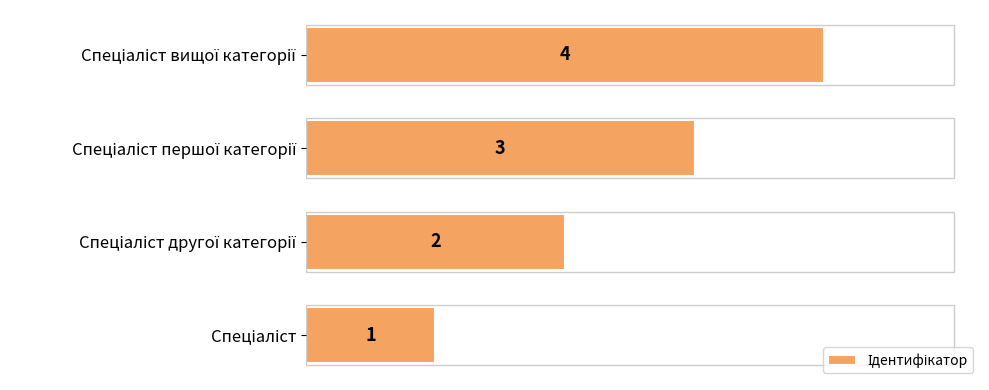

What is the greatest value displayed?

4